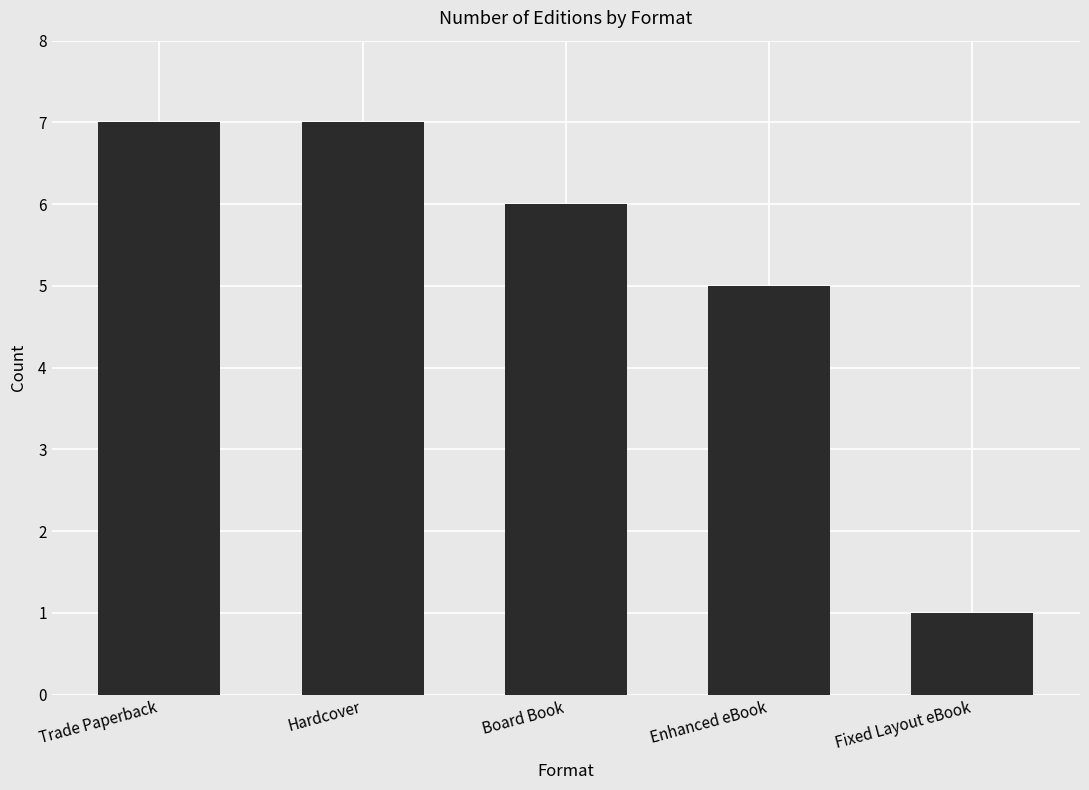

How many categories are shown in the chart?

5